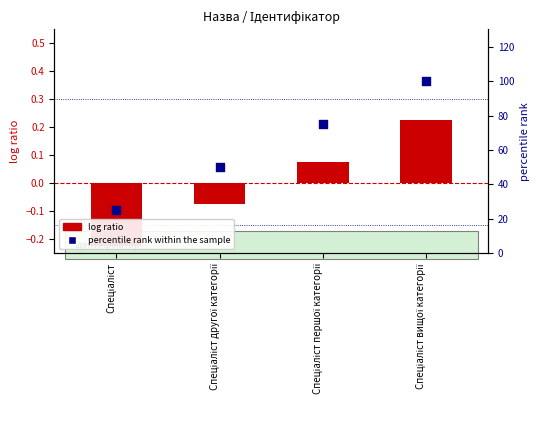

At which category is the sum across all series the highest?

Спеціаліст вищої категорії